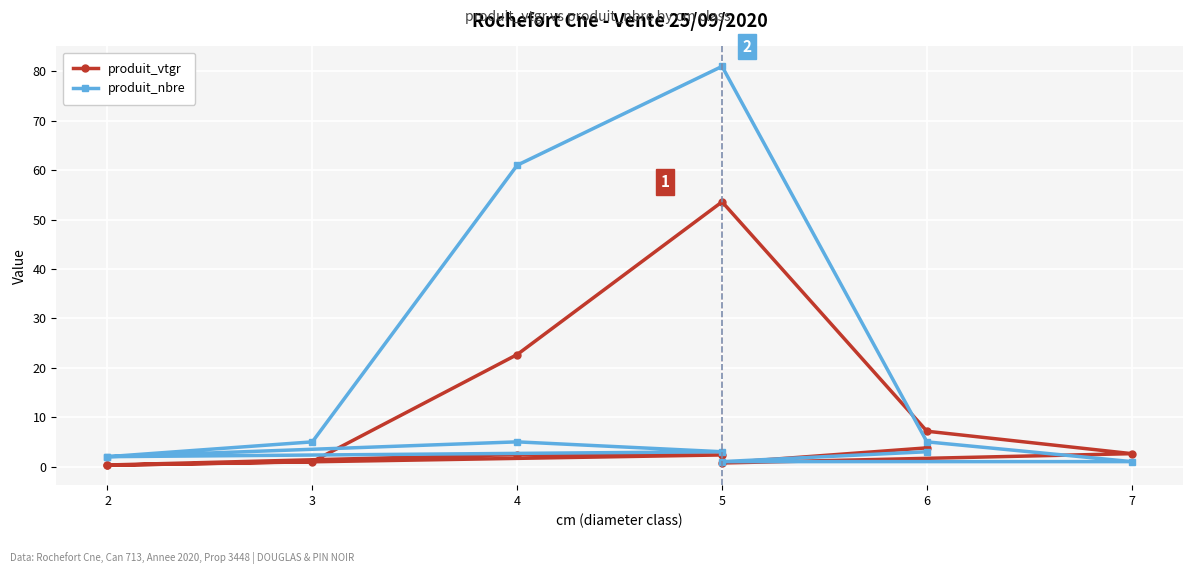

At which category does produit_nbre reach its first local peak?

4